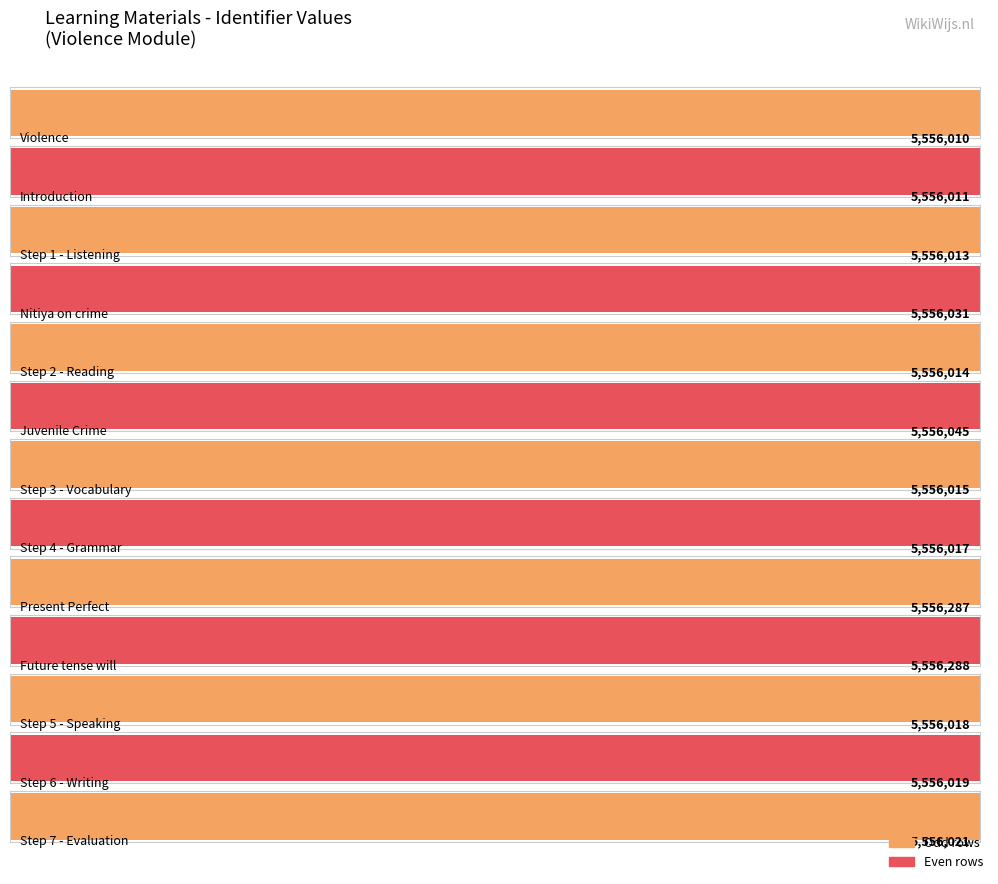

What is the value of the 4th bar from the left?

5556031